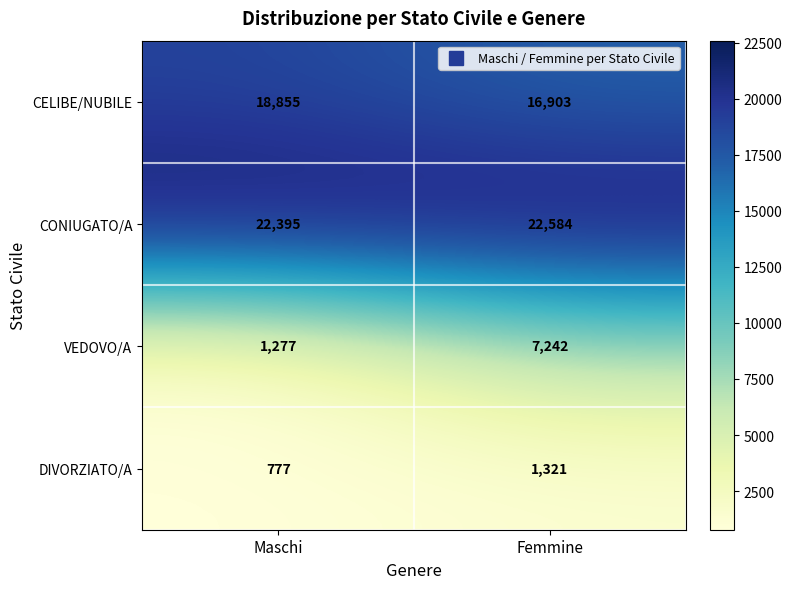

Reading left to right, what are all the values shown in this chart?

CELIBE/NUBILE: Maschi=18855	Femmine=16903
CONIUGATO/A: Maschi=22395	Femmine=22584
VEDOVO/A: Maschi=1277	Femmine=7242
DIVORZIATO/A: Maschi=777	Femmine=1321